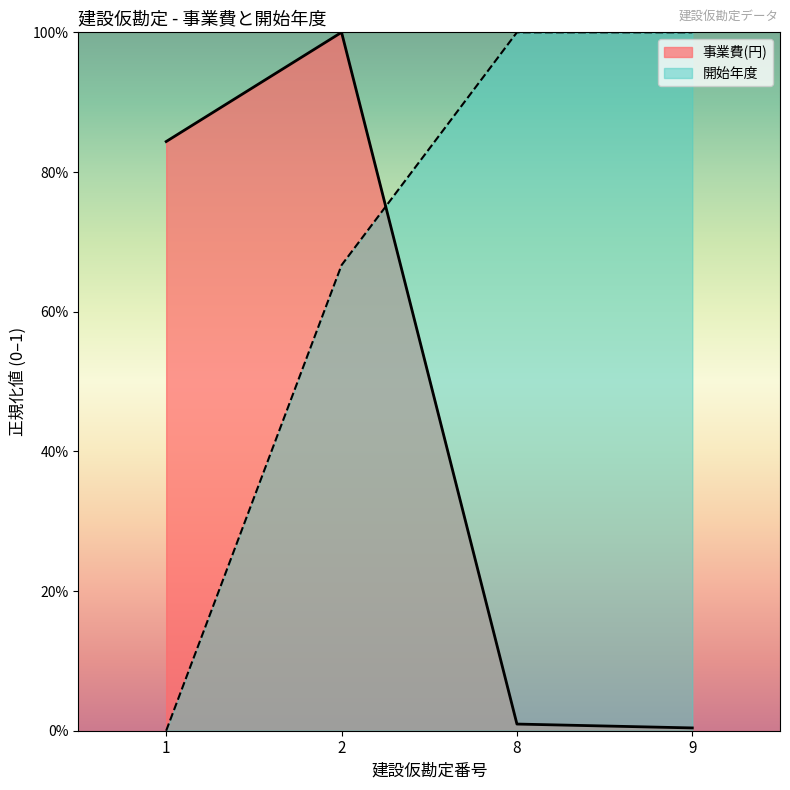

What is the maximum value shown in the chart?

1.0